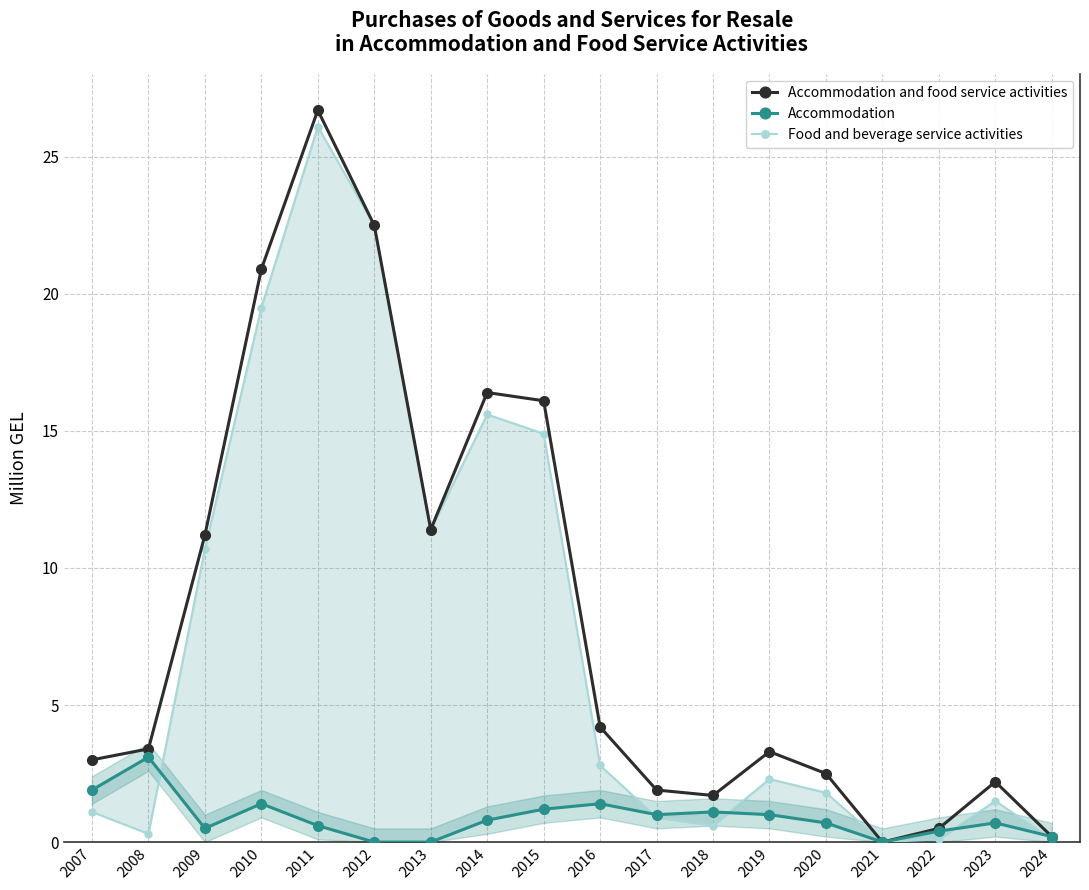

Reading right to left, extract all data points from this chart.

Accommodation and food service activities: 0.2	2.2	0.5	0.0	2.5	3.3	1.7	1.9	4.2	16.1	16.4	11.4	22.5	26.7	20.9	11.2	3.4	3.0
Accommodation: 0.2	0.7	0.4	0.0	0.7	1.0	1.1	1.0	1.4	1.2	0.8	0.0	0.0	0.6	1.4	0.5	3.1	1.9
Food and beverage service activities: 0.1	1.5	0.1	0.0	1.8	2.3	0.6	0.9	2.8	14.9	15.6	11.4	22.5	26.1	19.5	10.7	0.3	1.1